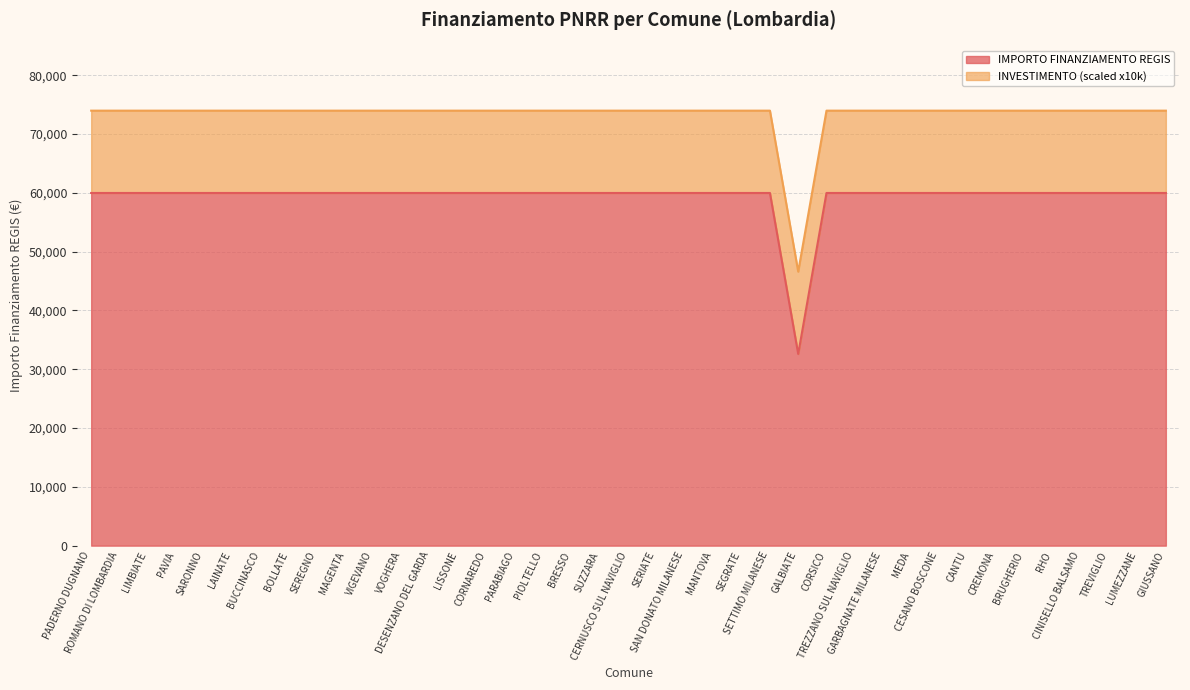

Rank the categories by value from lowest to highest.

GALBIATE, PADERNO DUGNANO, ROMANO DI LOMBARDIA, LIMBIATE, PAVIA, SARONNO, LAINATE, BUCCINASCO, BOLLATE, SEREGNO, MAGENTA, VIGEVANO, VOGHERA, DESENZANO DEL GARDA, LISSONE, CORNAREDO, PARABIAGO, PIOLTELLO, BRESSO, SUZZARA, CERNUSCO SUL NAVIGLIO, SERIATE, SAN DONATO MILANESE, MANTOVA, SEGRATE, SETTIMO MILANESE, CORSICO, TREZZANO SUL NAVIGLIO, GARBAGNATE MILANESE, MEDA, CESANO BOSCONE, CANTU, CREMONA, BRUGHERIO, RHO, CINISELLO BALSAMO, TREVIGLIO, LUMEZZANE, GIUSSANO